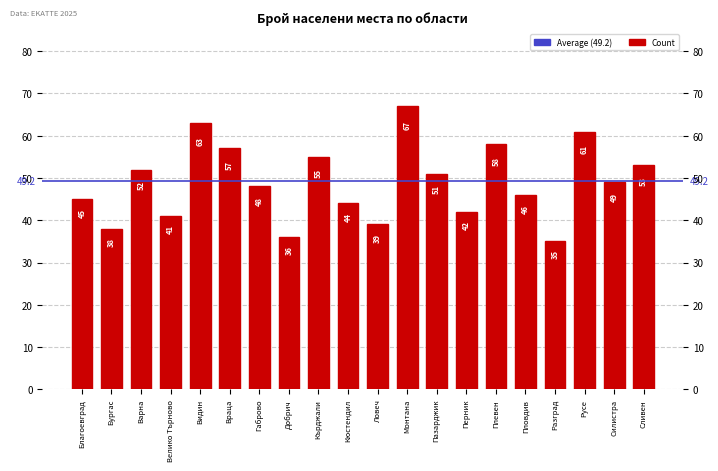

What is the label of the 14th bar from the left?

Перник